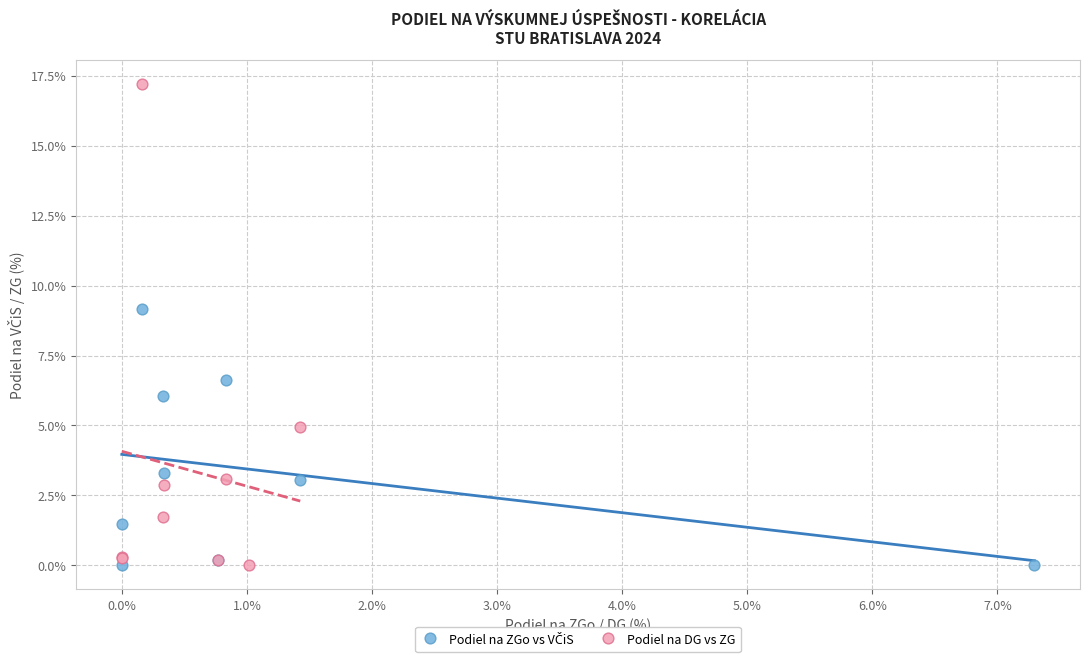

Which series has the largest Y range (max minus min)?

Podiel na DG vs ZG